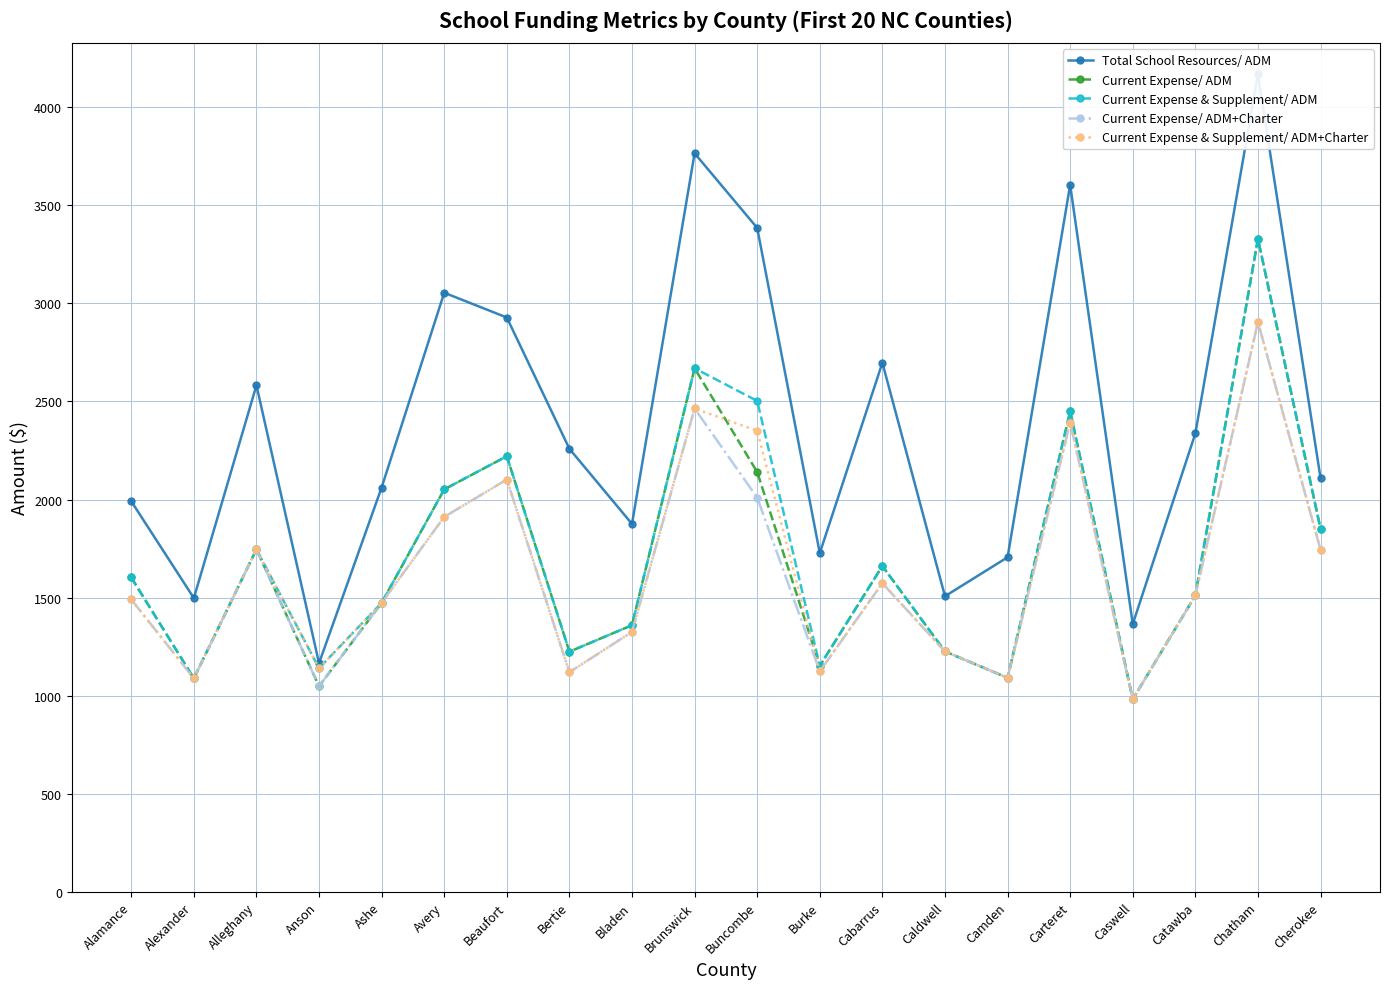

Reading left to right, what are all the values shown in this chart?

Total School Resources/ ADM: 1991.4	1497.5	2582.6	1165.5	2061.4	3054.6	2928.1	2258.8	1875.7	3765.5	3385.0	1726.9	2697.5	1507.1	1705.7	3604.3	1364.8	2337.3	4168.1	2109.9
Current Expense/ ADM: 1602.6	1088.3	1746.3	1047.8	1473.2	2051.8	2220.9	1224.2	1359.4	2669.3	2140.3	1152.1	1661.2	1225.4	1091.0	2449.7	981.6	1510.8	3329.3	1850.7
Current Expense & Supplement/ ADM: 1602.6	1088.3	1746.3	1140.0	1473.2	2051.8	2220.9	1224.2	1359.4	2669.3	2502.9	1152.1	1661.2	1225.4	1091.0	2449.7	981.6	1510.8	3329.3	1850.7
Current Expense/ ADM+Charter: 1490.6	1088.3	1746.3	1047.8	1473.2	1911.6	2101.9	1119.7	1325.1	2464.3	2009.8	1124.2	1573.4	1225.4	1091.0	2392.2	981.6	1510.8	2905.0	1743.6
Current Expense & Supplement/ ADM+Charter: 1490.6	1088.3	1746.3	1140.0	1473.2	1911.6	2101.9	1119.7	1325.1	2464.3	2350.4	1124.2	1573.4	1225.4	1091.0	2392.2	981.6	1510.8	2905.0	1743.6